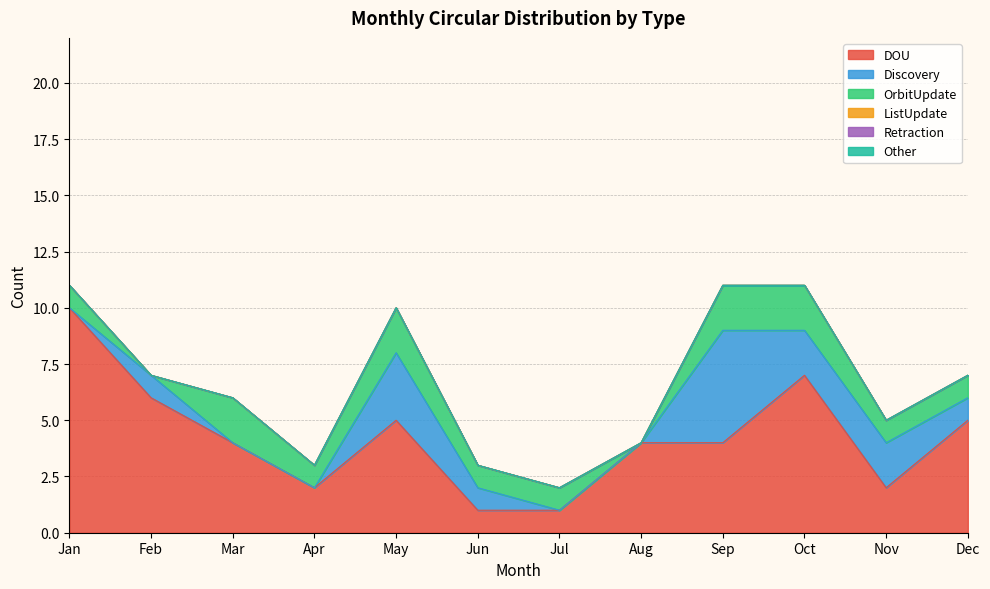

At which category does the chart reach its minimum across all series?

Jan